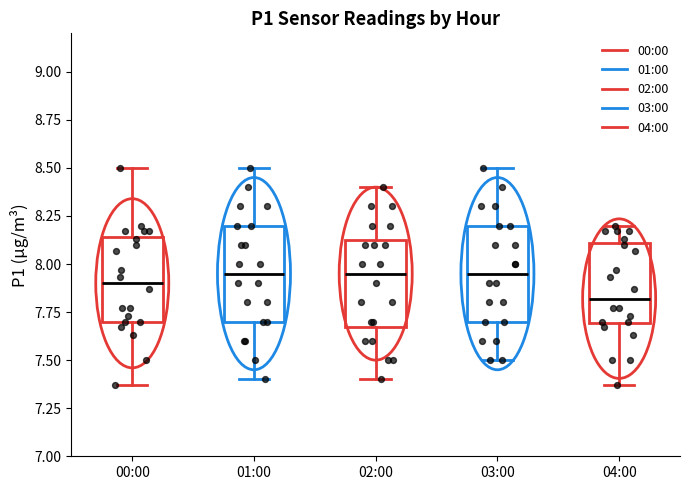

Reading left to right, read every box against the y-axis: the position of its median line, the range the box covers, and the ends of its whiskers. The values are not printed on the chart, so give them approximately, as read against the axis.

00:00: median 7.90, box 7.70 to 8.15, whiskers 7.35 to 8.50
01:00: median 7.95, box 7.70 to 8.20, whiskers 7.40 to 8.50
02:00: median 7.95, box 7.70 to 8.15, whiskers 7.40 to 8.40
03:00: median 7.95, box 7.70 to 8.20, whiskers 7.50 to 8.50
04:00: median 7.80, box 7.70 to 8.10, whiskers 7.35 to 8.20